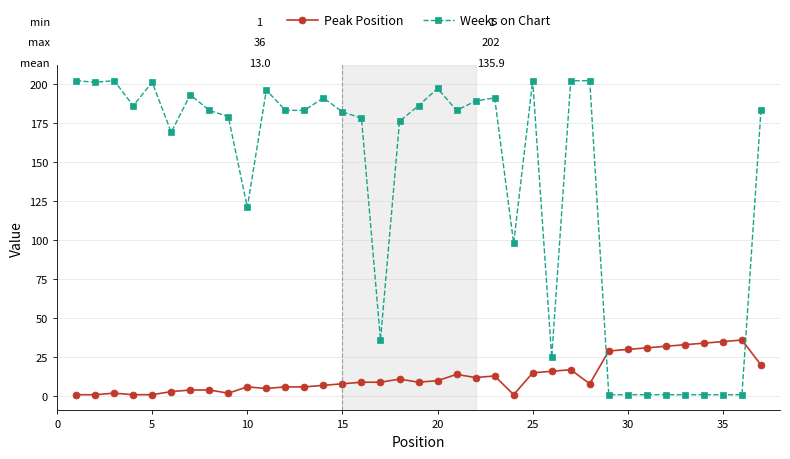

Is this an area chart (filled region under the line)?

No